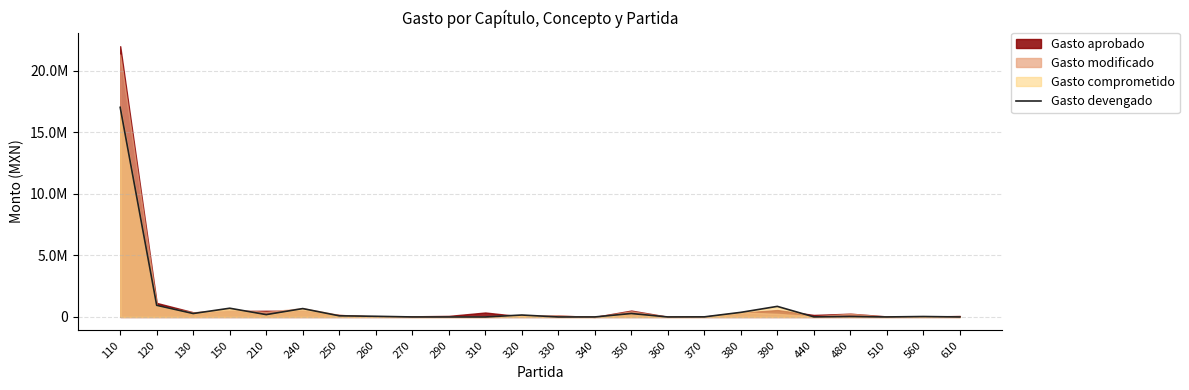

List the labels in order of value, largest first.

110, 120, 390, 150, 240, 380, 350, 130, 210, 320, 250, 260, 480, 560, 370, 440, 270, 290, 310, 330, 340, 360, 510, 610